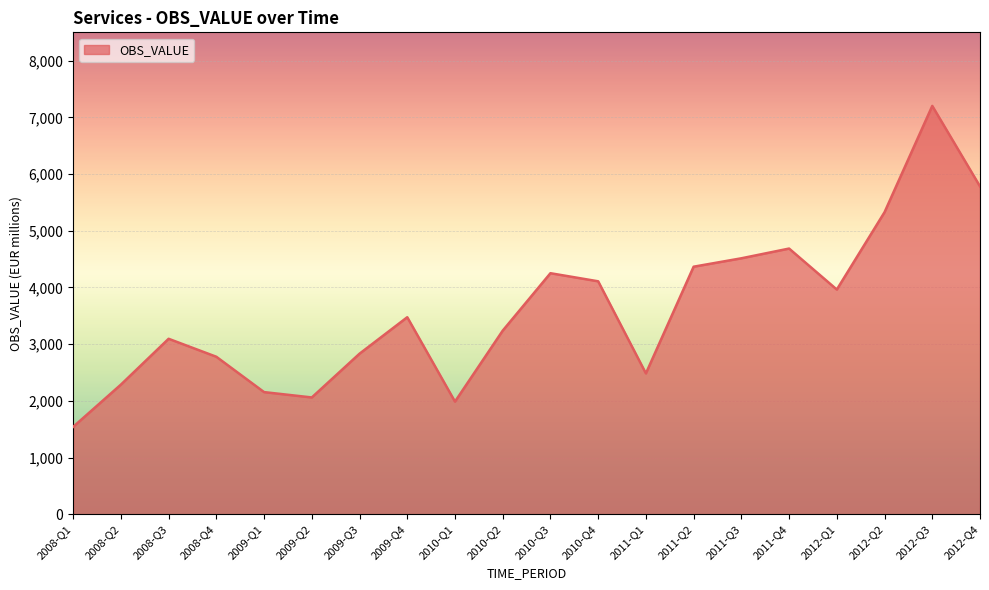

Which has a higher value, 2009-Q4 or 2011-Q4?

2011-Q4